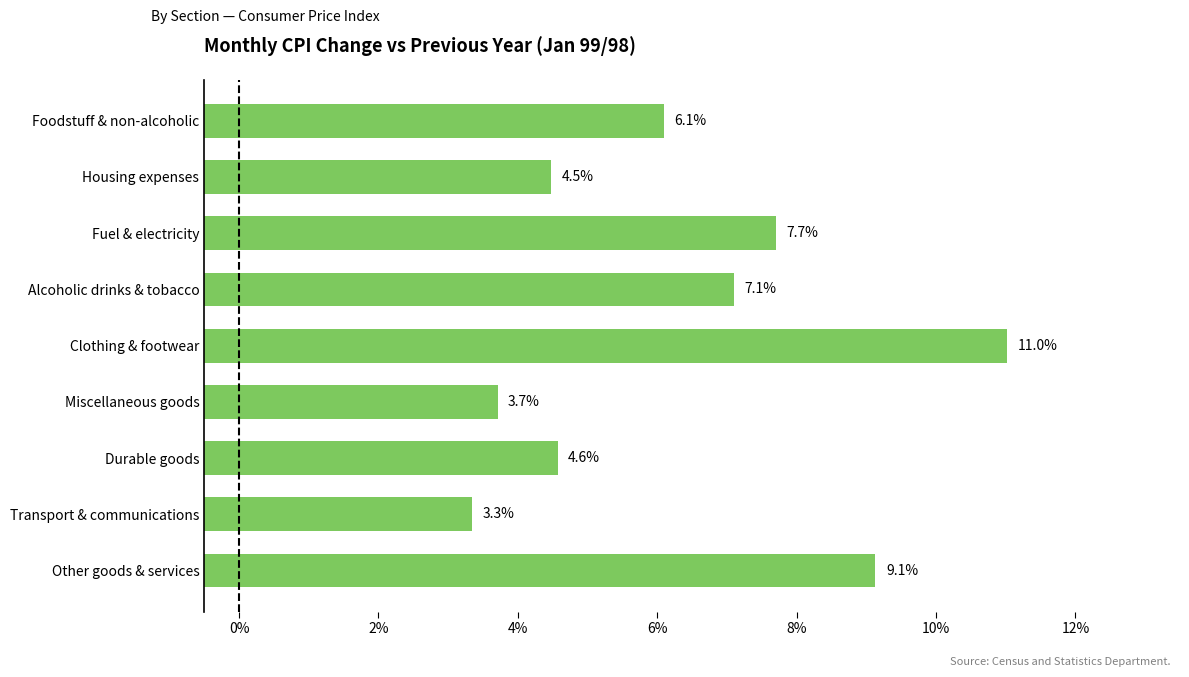

What is the difference between the maximum and minimum values?

7.7